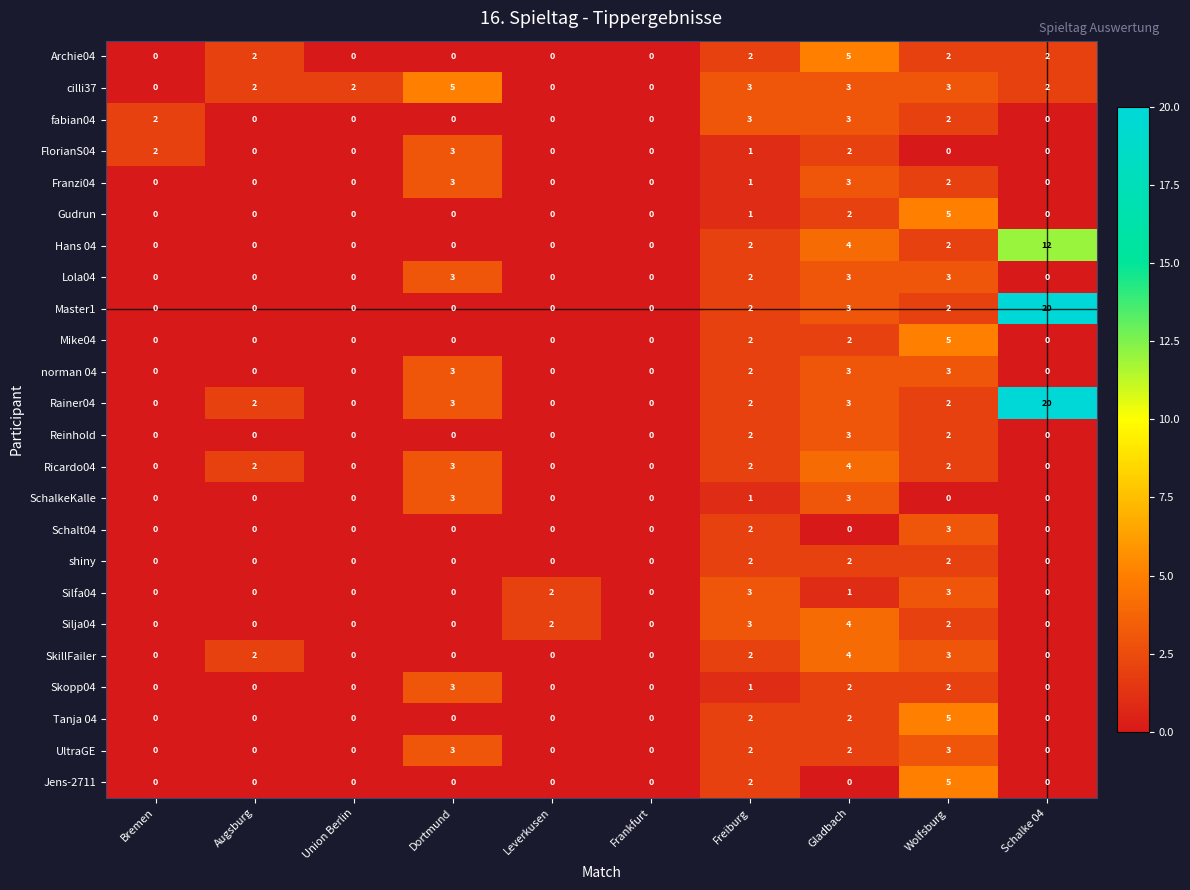

What is the spread (max minus min) of values at Freiburg?

2